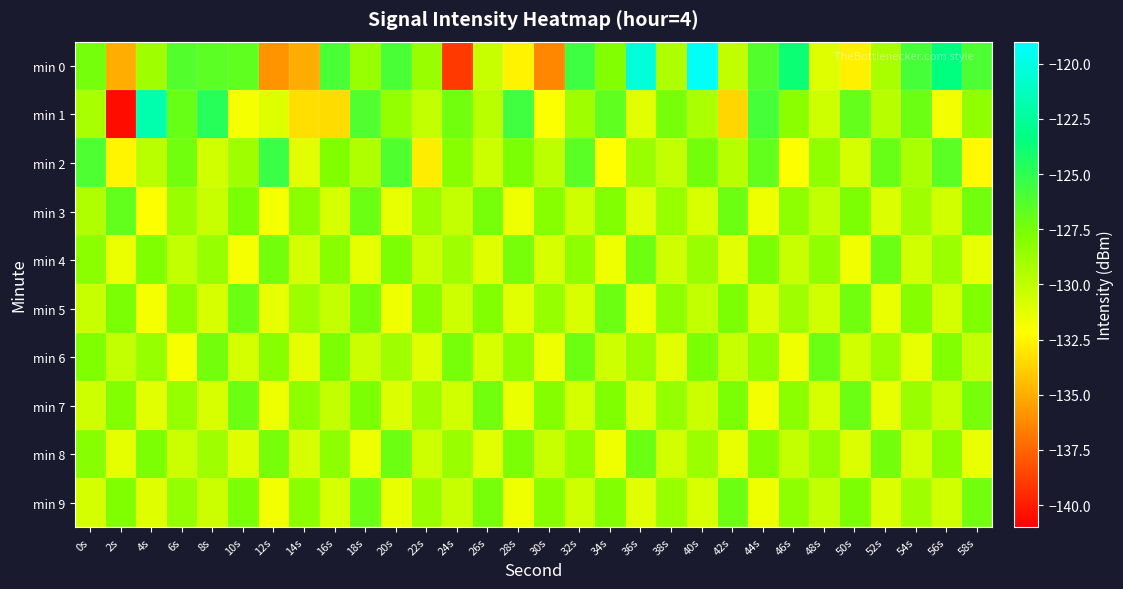

Which label corresponds to the smallest value in the chart?

2s